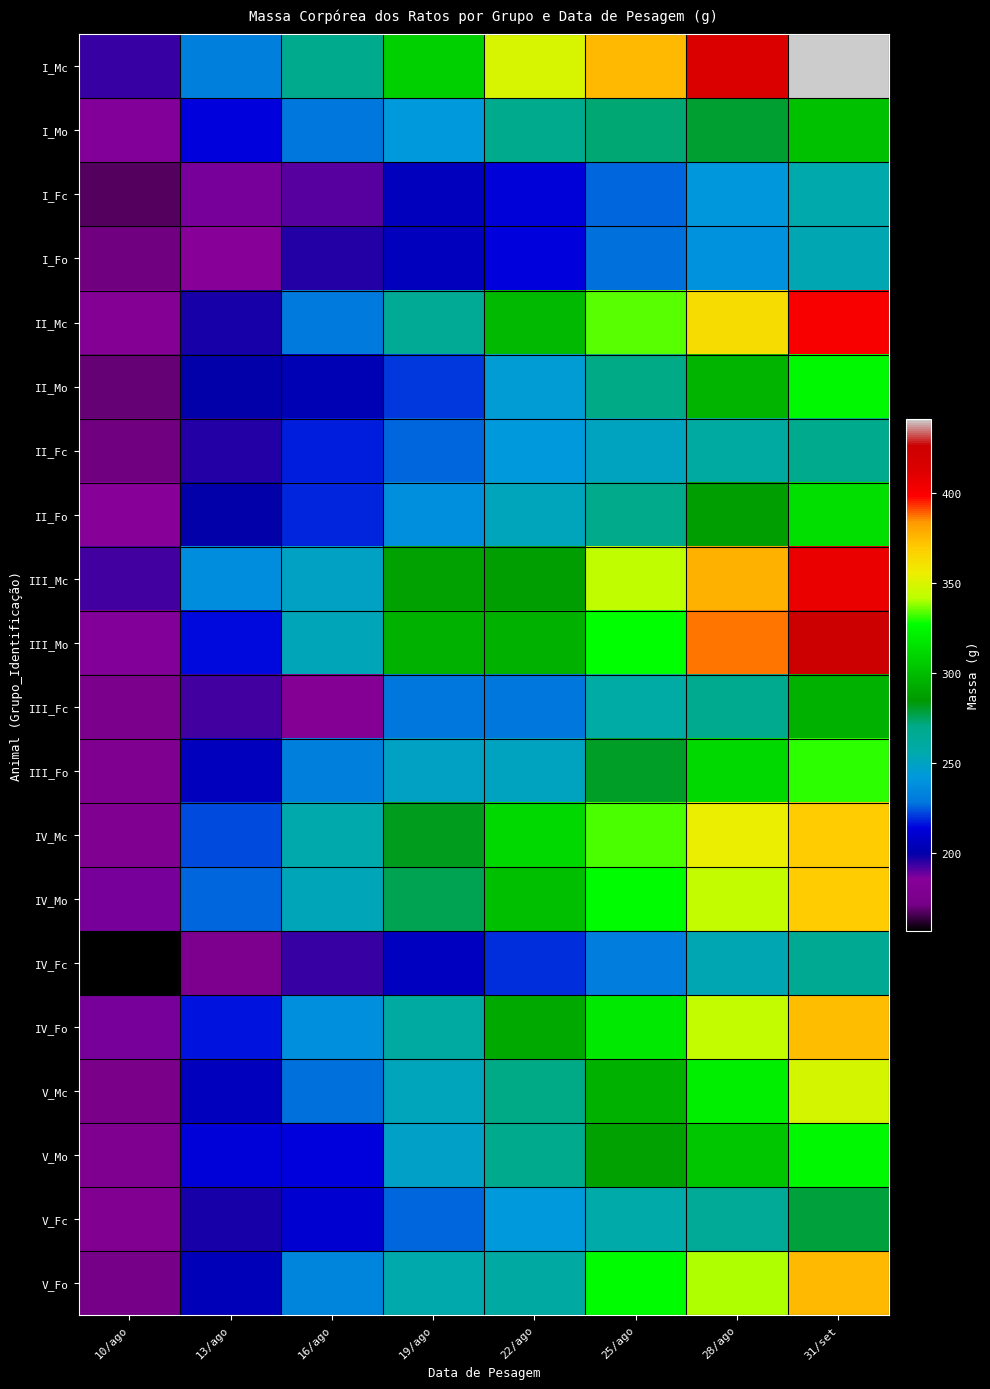

At which category does the chart reach its minimum across all series?

10/ago